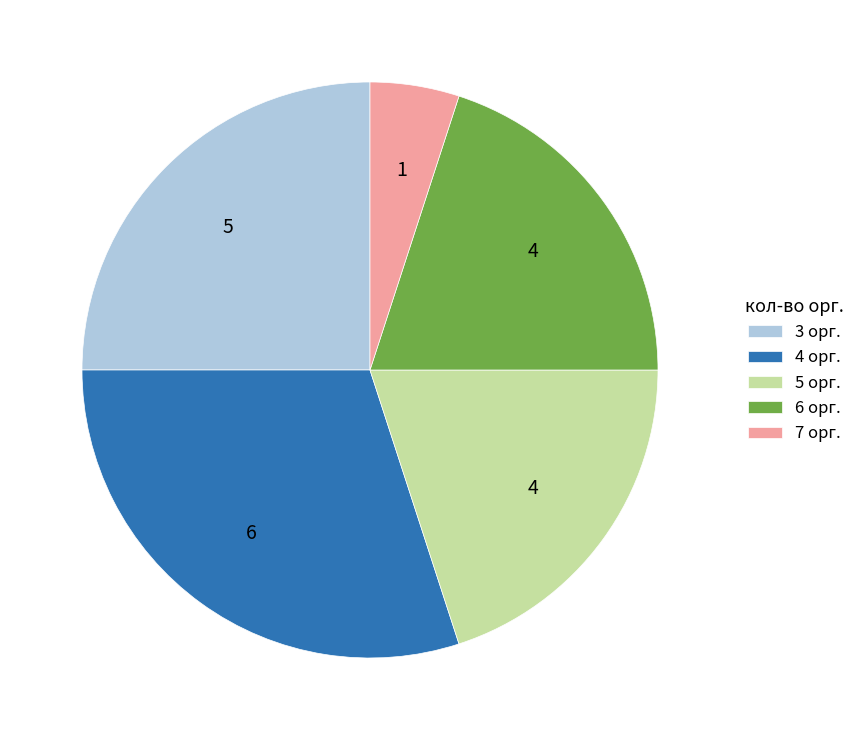

Which has a higher value, 3 орг. or 5 орг.?

3 орг.